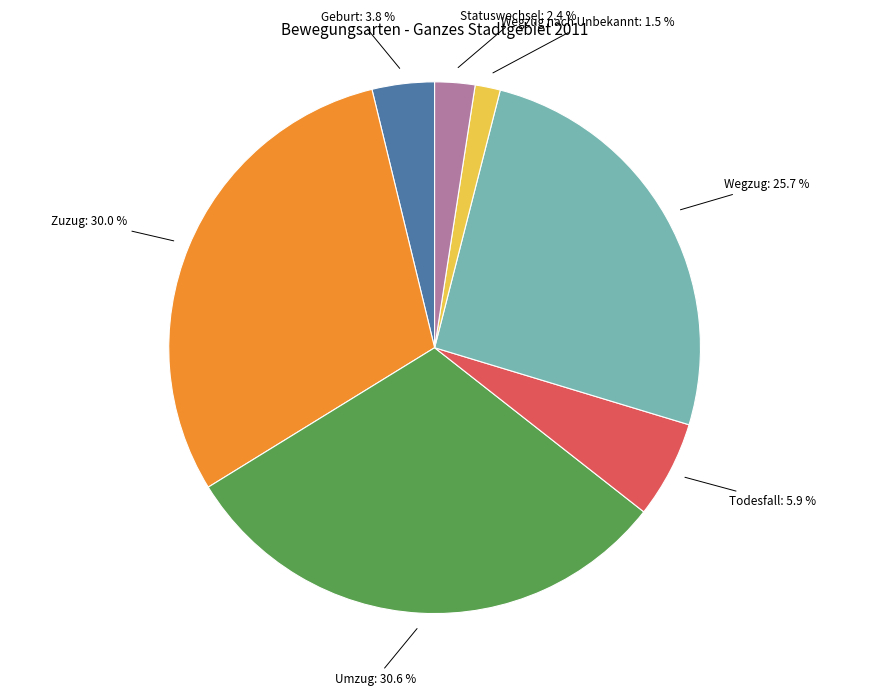

How many slices are in this pie chart?

7